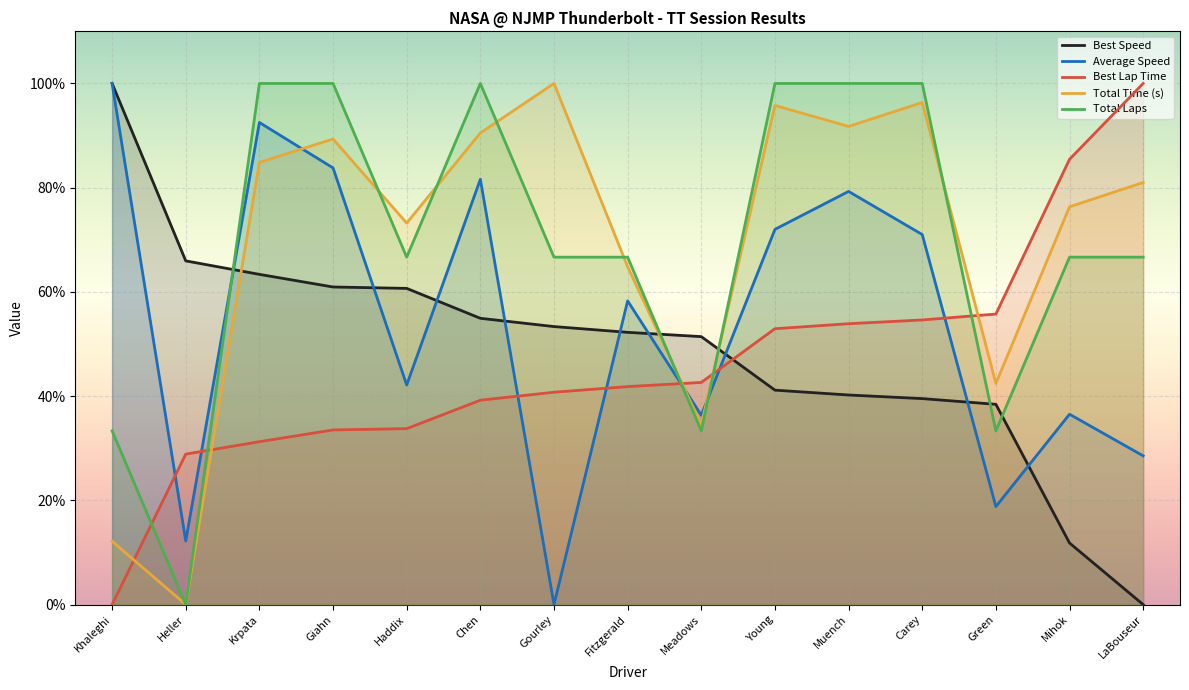

Which series changed the most between Giahn and Green?

Total Laps